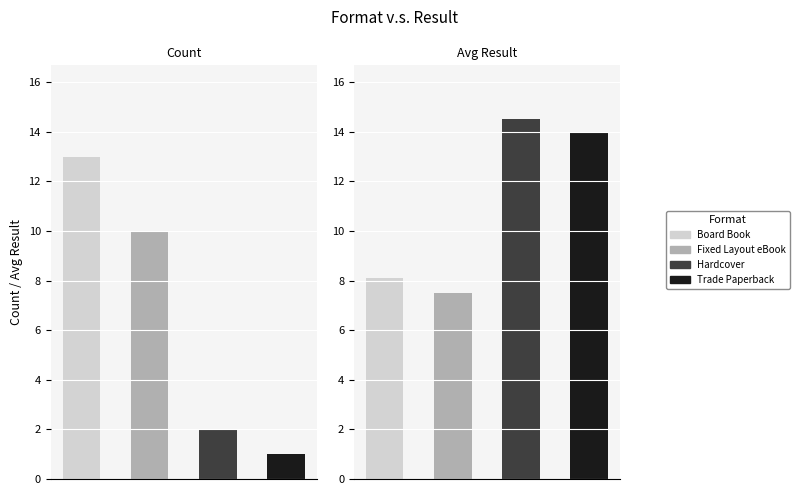

How many bars are there in each group?

4